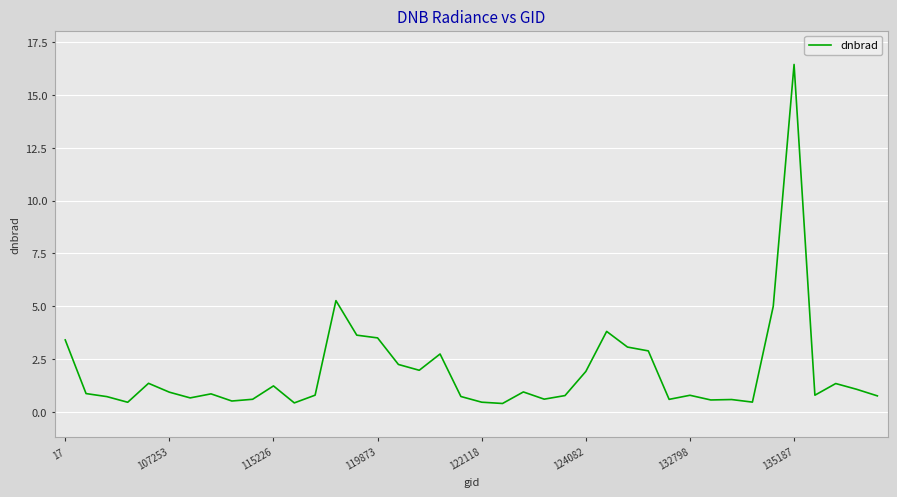

What is the greatest value displayed?

16.5